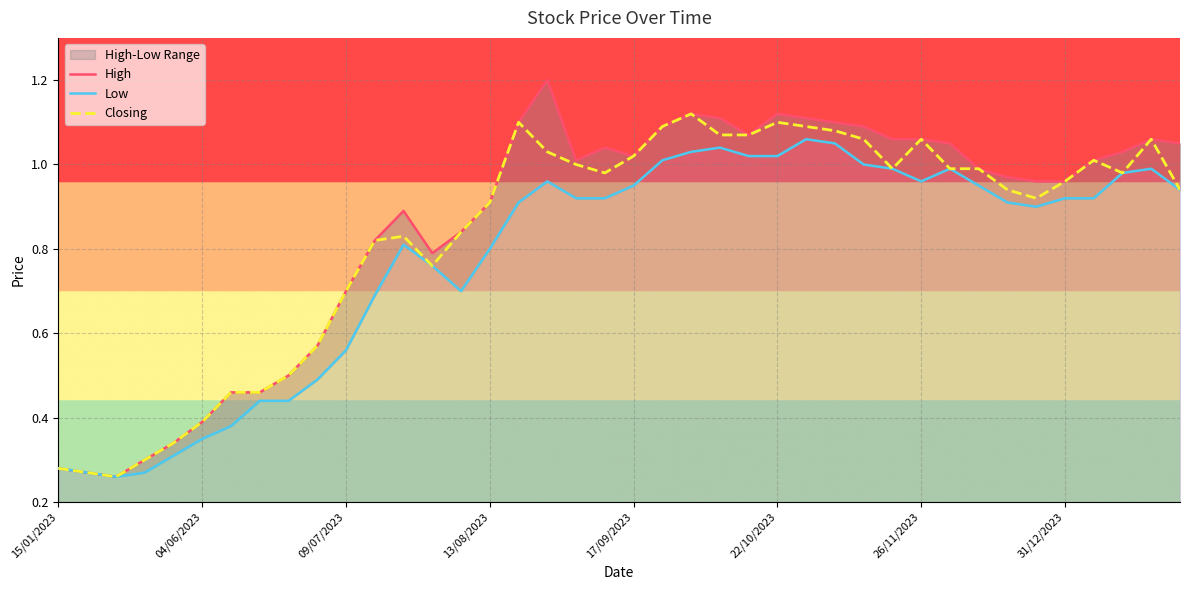

True or false: Low and High cross at least once.

False